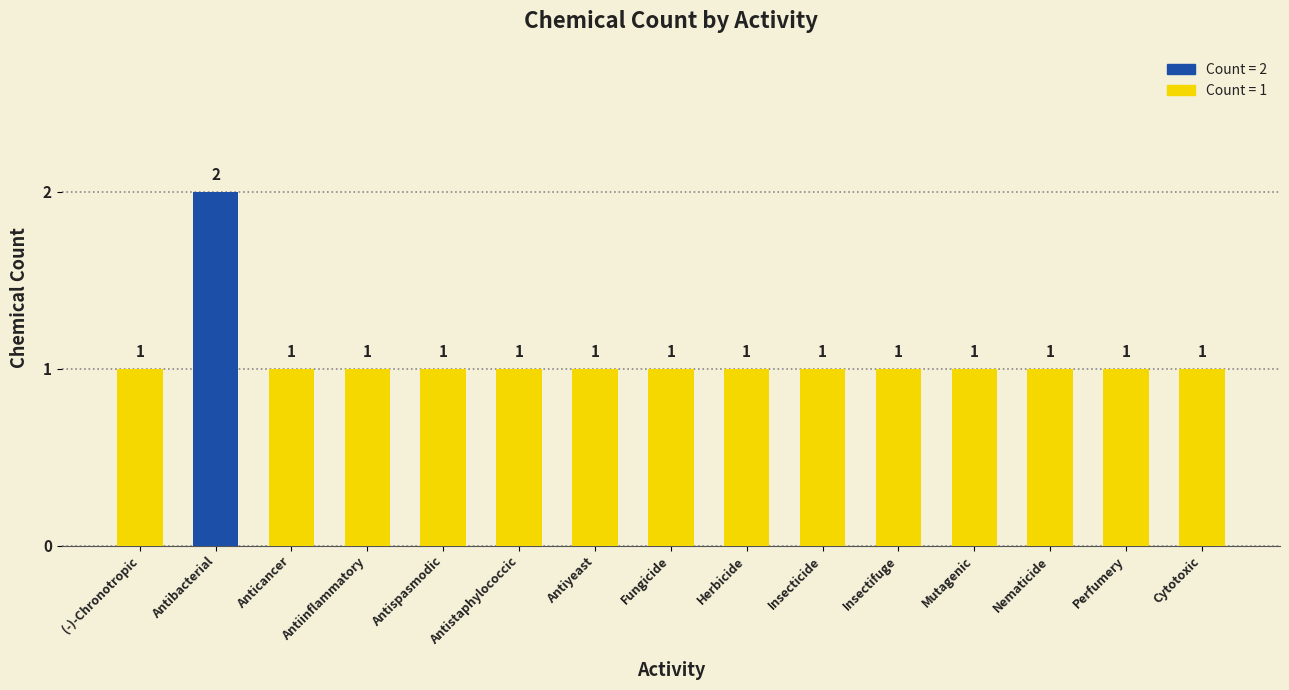

What is the value of the 6th bar from the left?

1